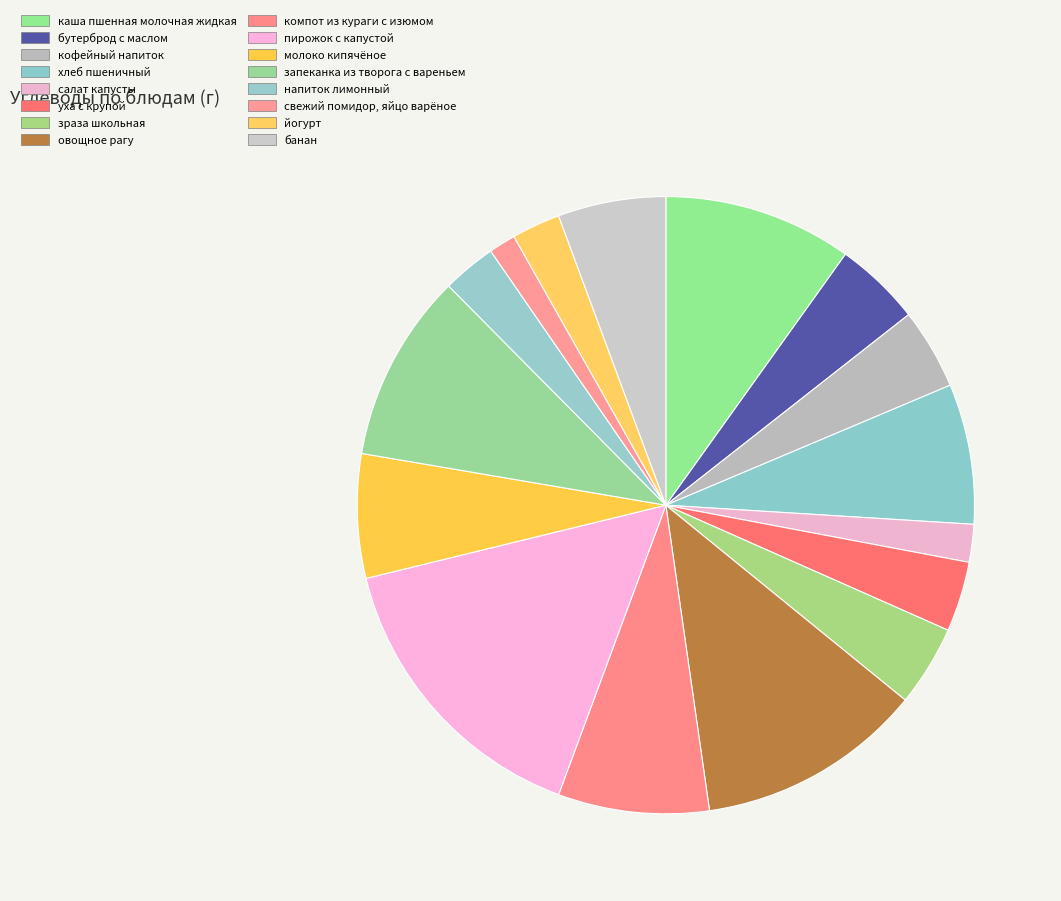

What is the smallest slice in the pie chart?

свежий помидор, яйцо варёное